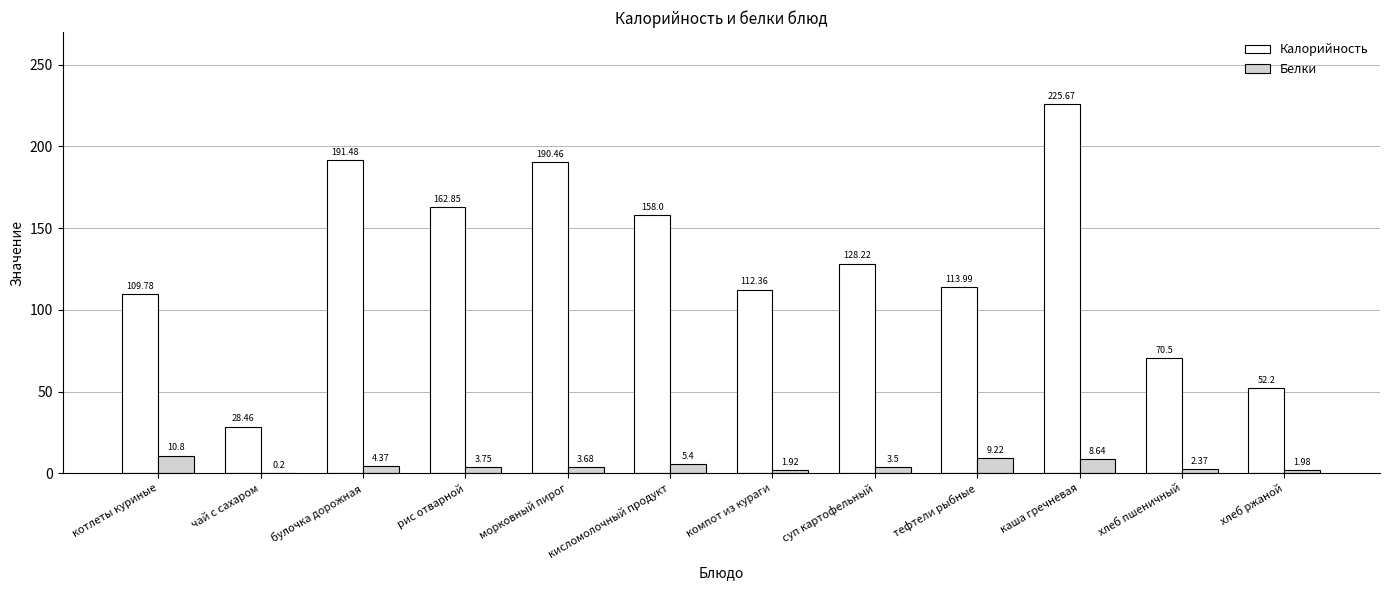

Is it true that Калорийность equals 158.0 at кисломолочный продукт?

True